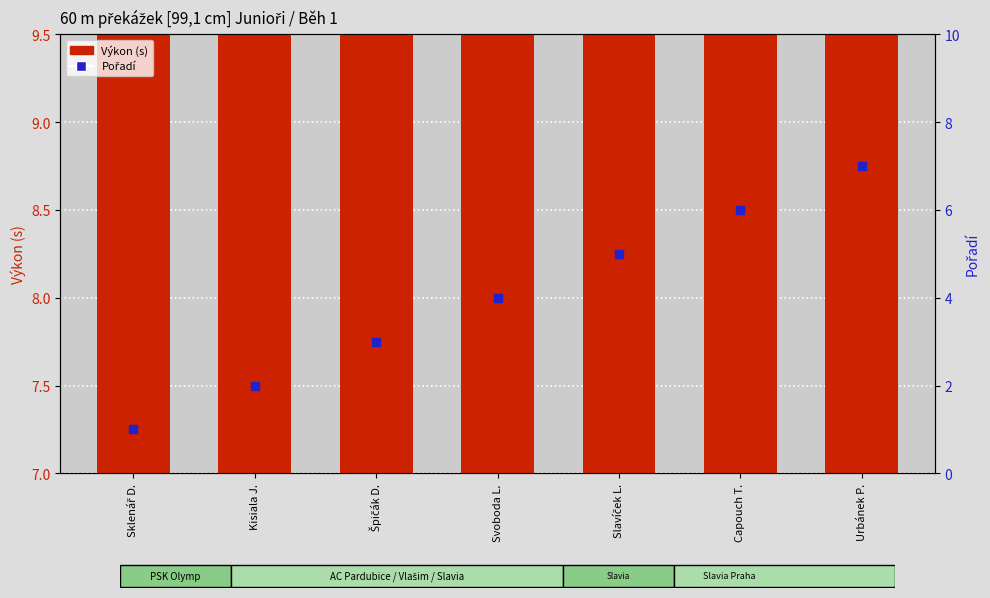

What are all the series names shown in the legend?

Výkon (s), Pořadí